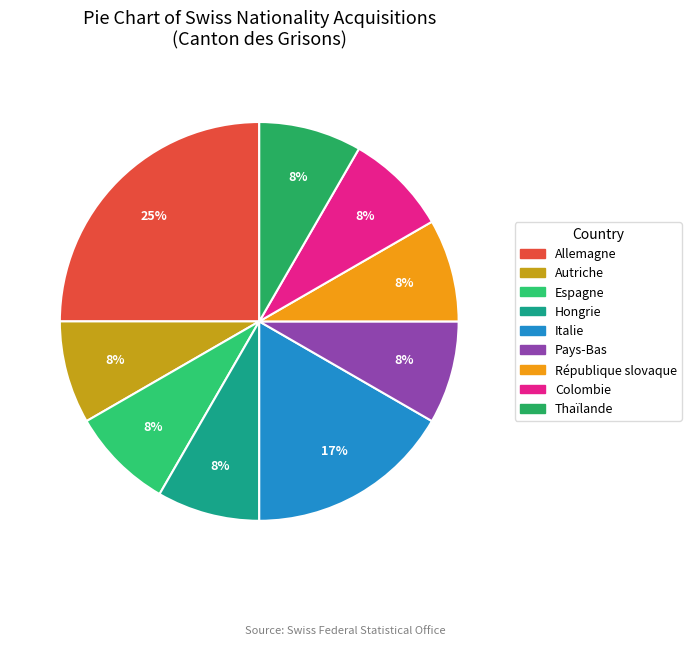

Between République slovaque and Hongrie, which is larger?

République slovaque